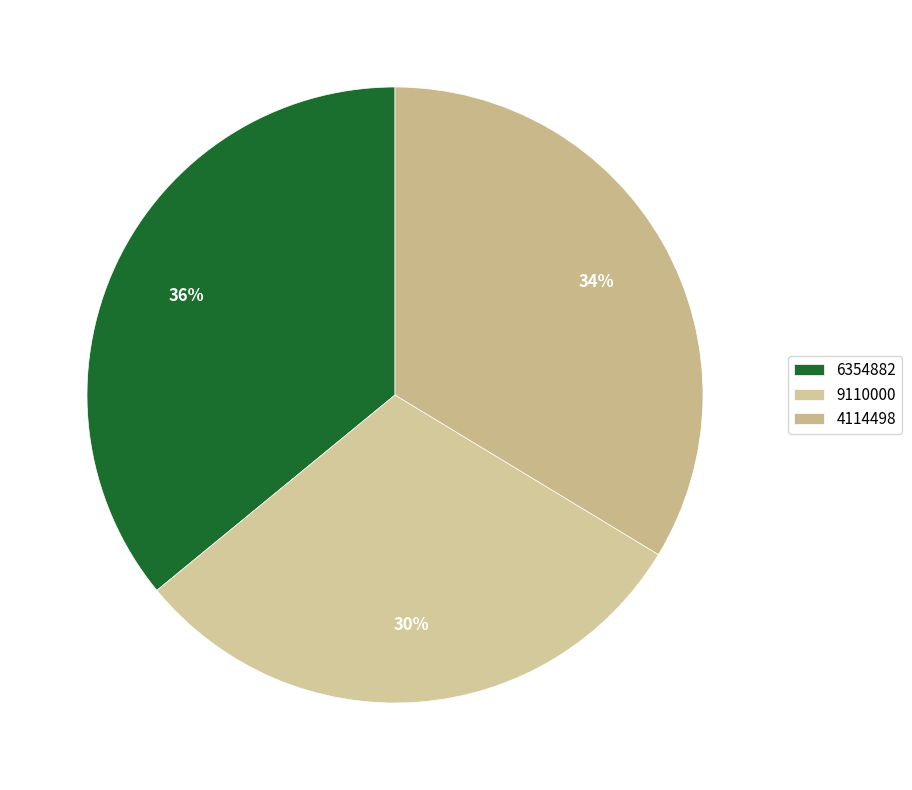

Which category has the smallest portion of the pie?

9110000